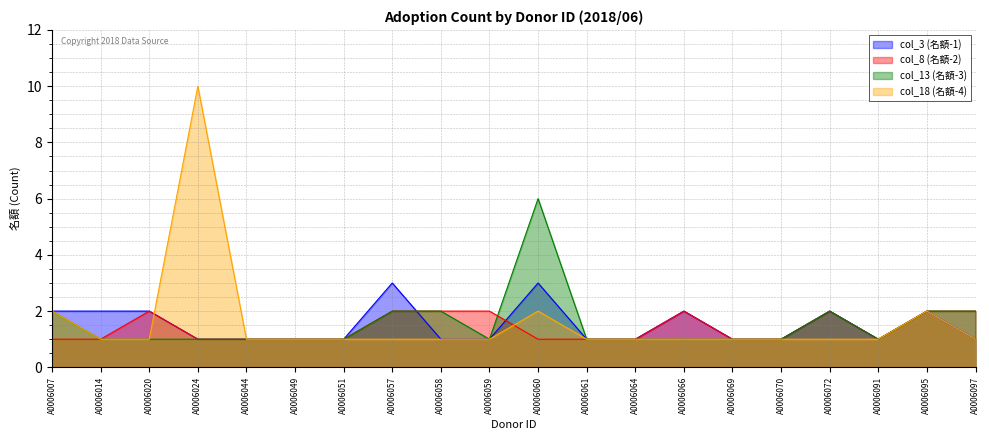

What is the sum of the col_13 (名額-3) values at A0006058 and A0006014?

3